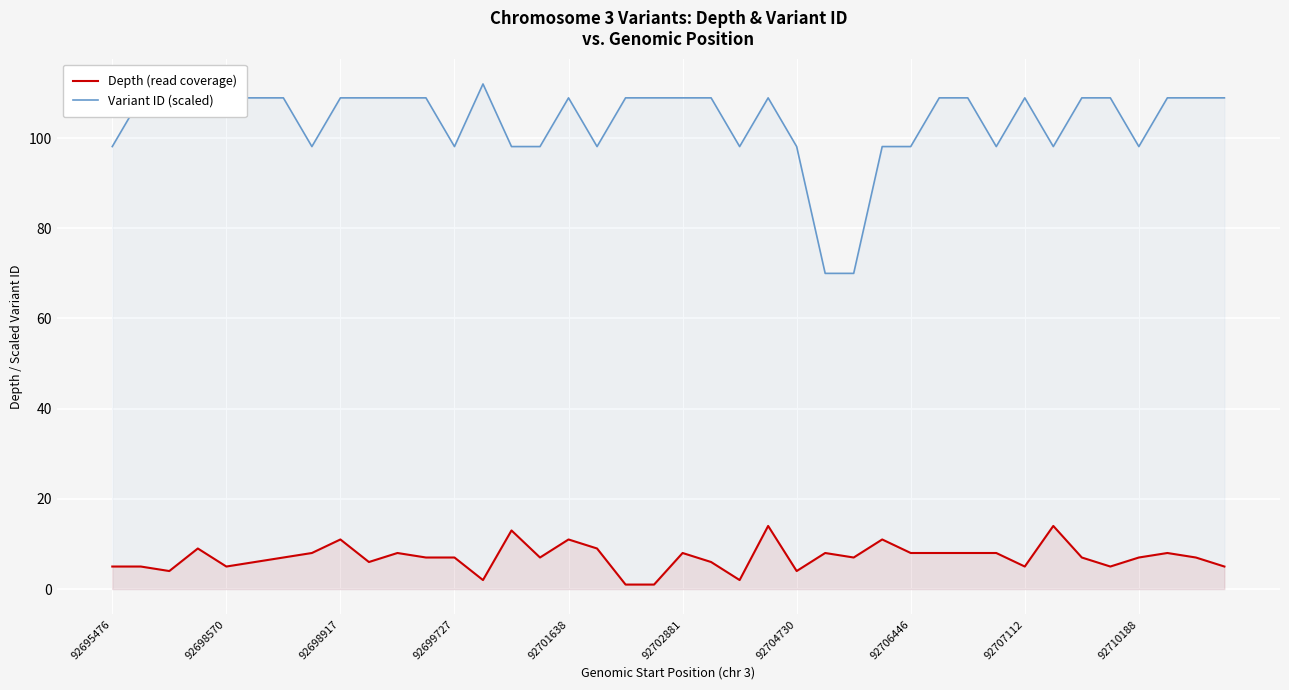

Which series has the widest spread of values?

Variant ID (scaled)